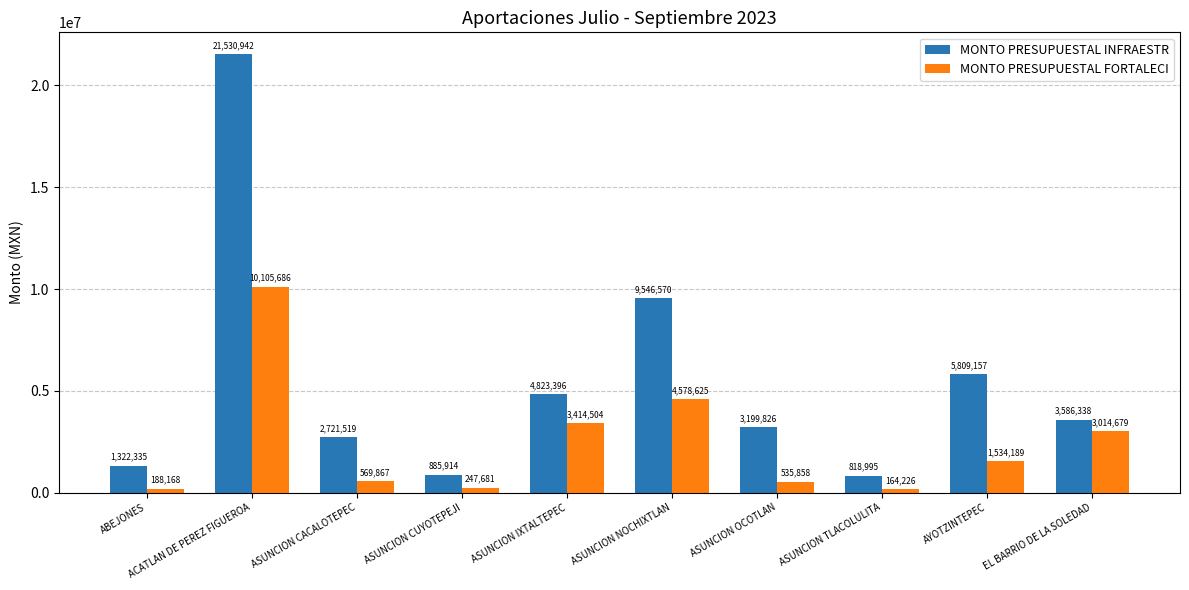

How many data points in MONTO PRESUPUESTAL FORTALECI are less than 1534188?

5